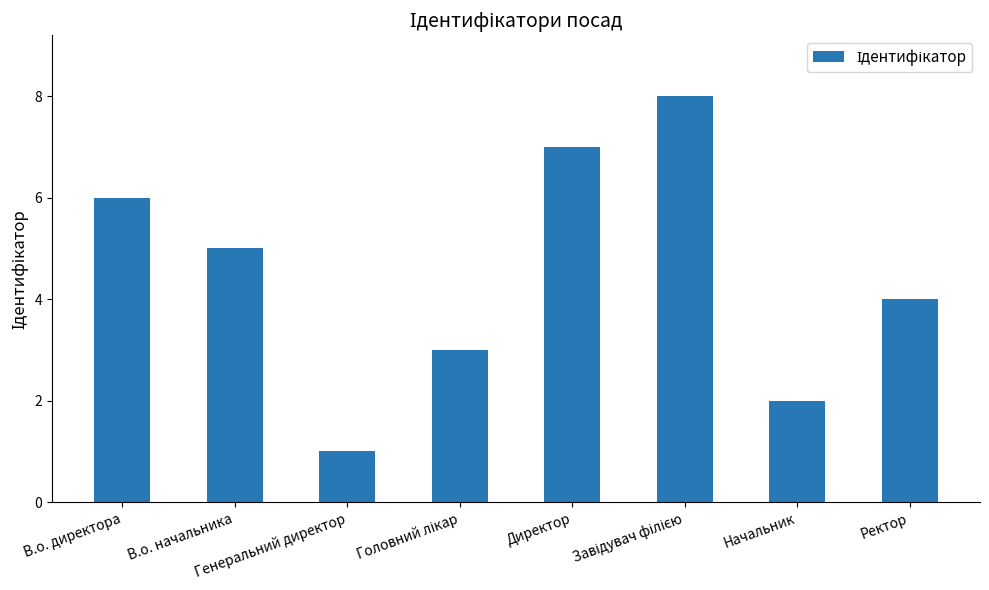

Is it true that the value at Директор is 2?

False